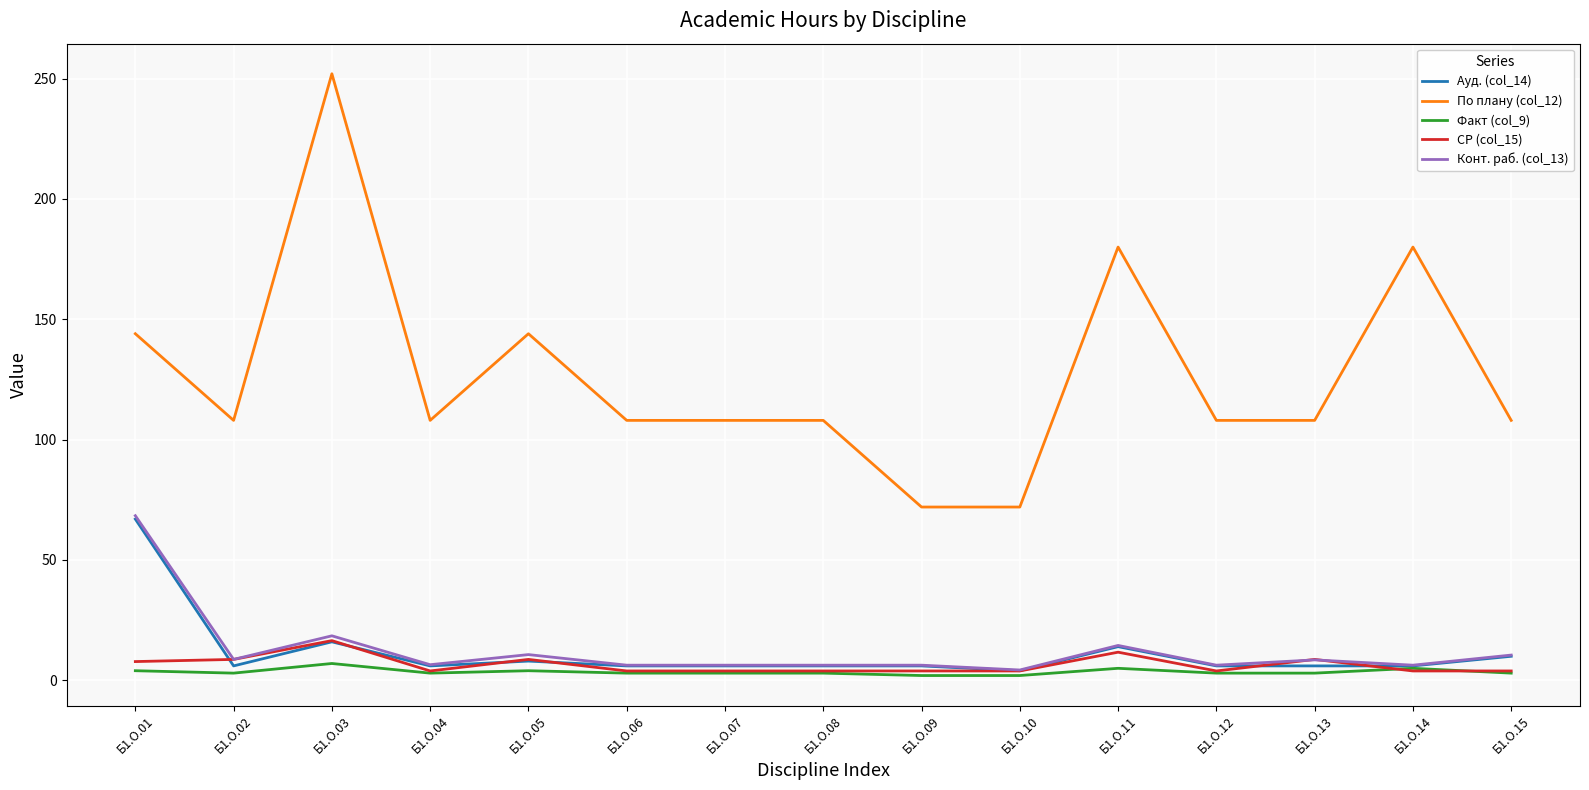

True or false: Конт. раб. (col_13) has more than 2 interior local peaks.

True